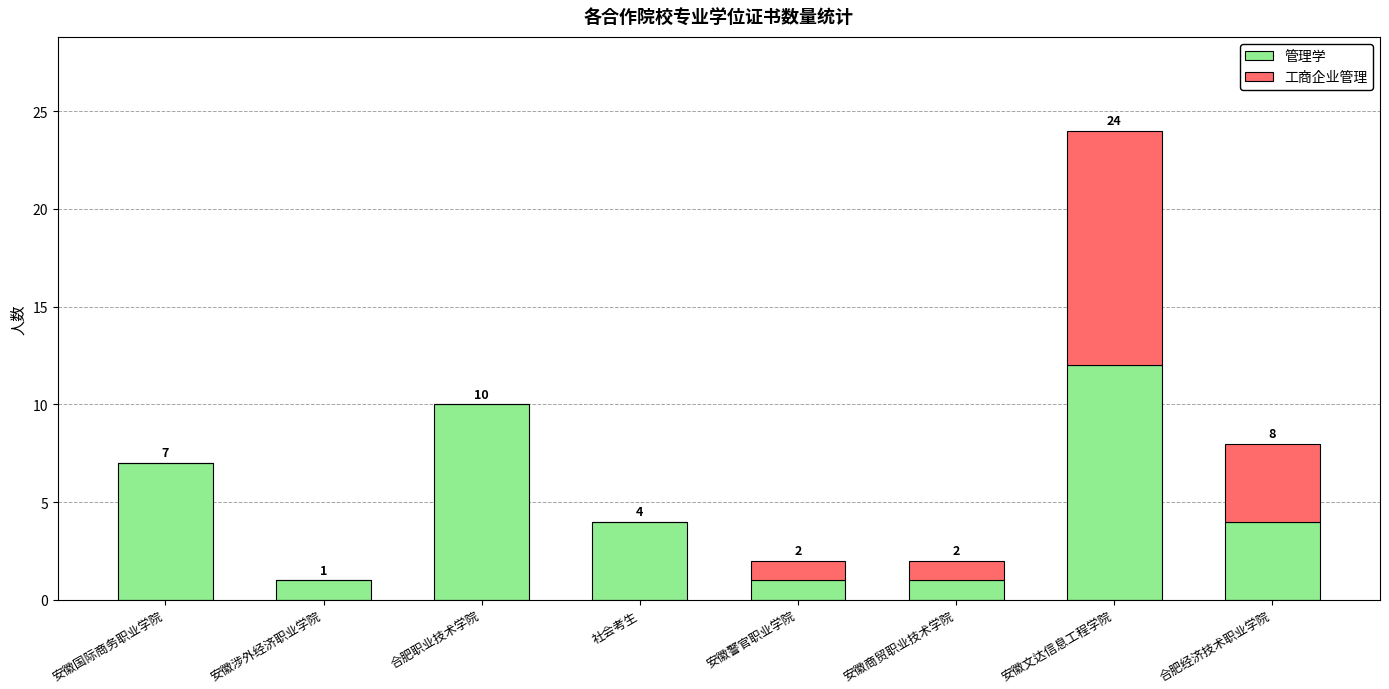

What is the sum of the 管理学 values at 合肥经济技术职业学院 and 安徽涉外经济职业学院?

5